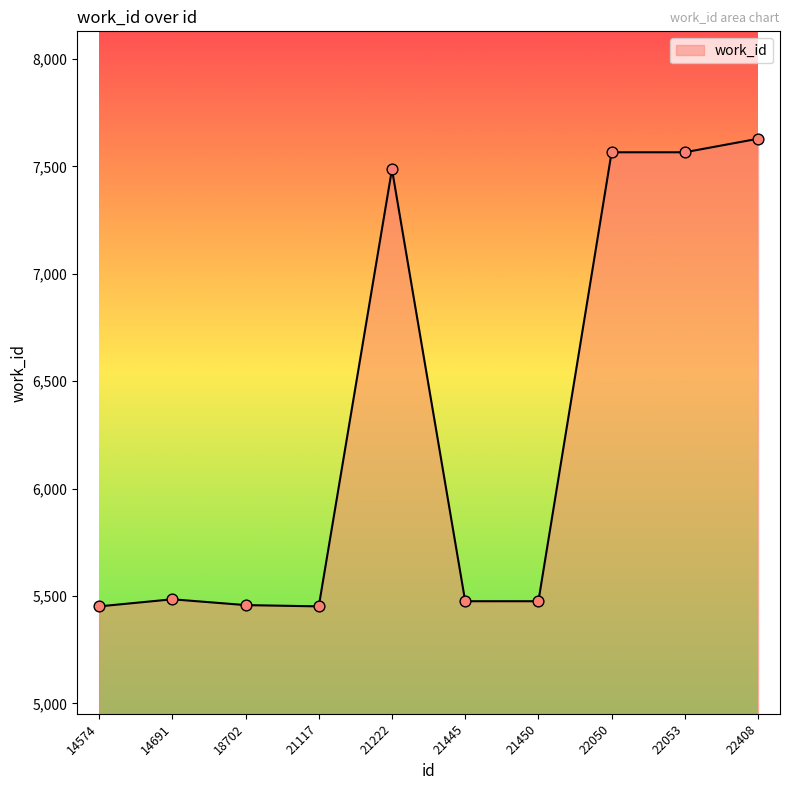

What is the change in value from 18702 to 21445?

+18